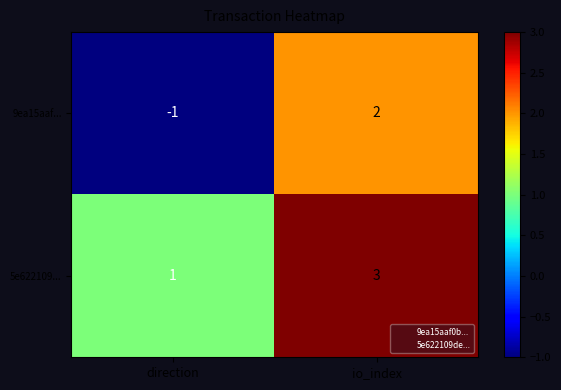

How many values in 9ea15aaf... are below zero?

1